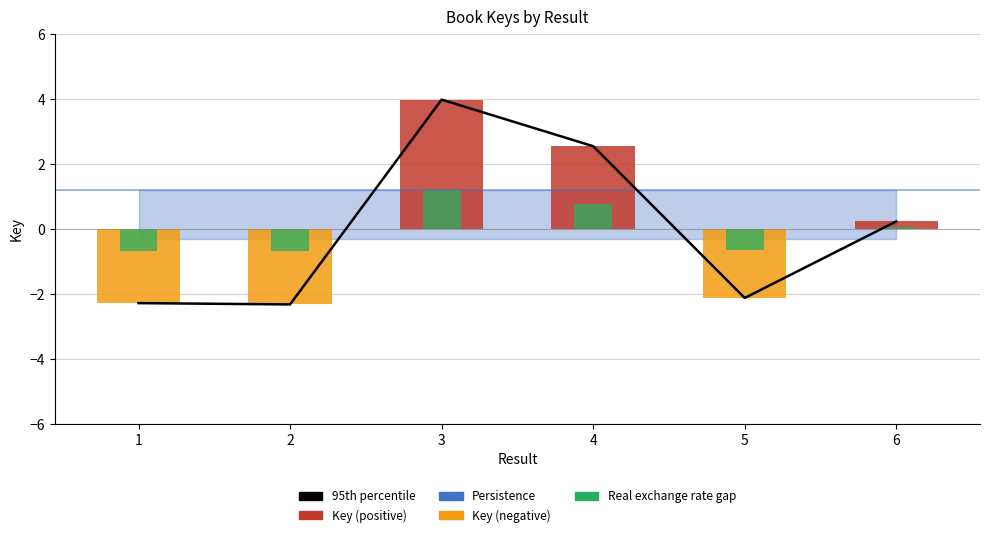

What is the difference between the Key (negative) values at 5 and 1?

0.2